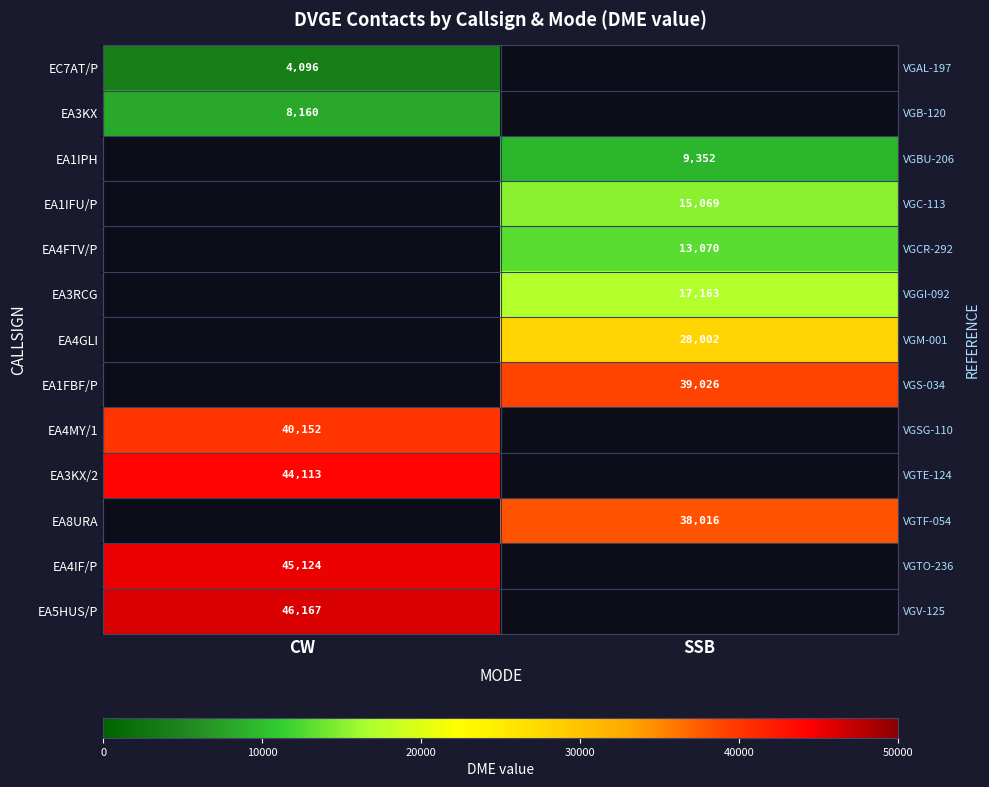

Rank the categories by EA5HUS/P value from highest to lowest.

CW, SSB